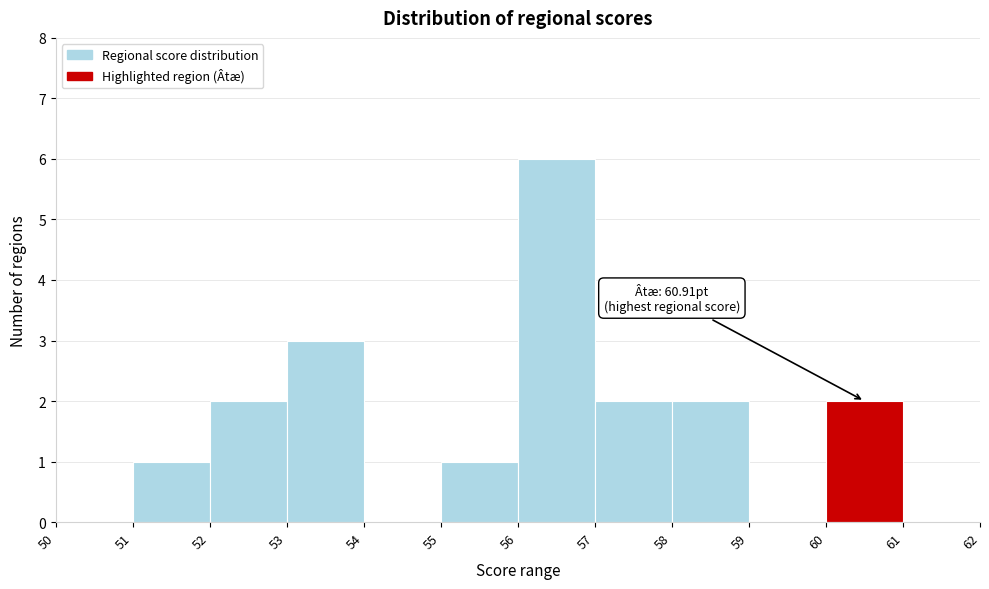

Over which range of the x-axis is the bar tallest?

56 to 57